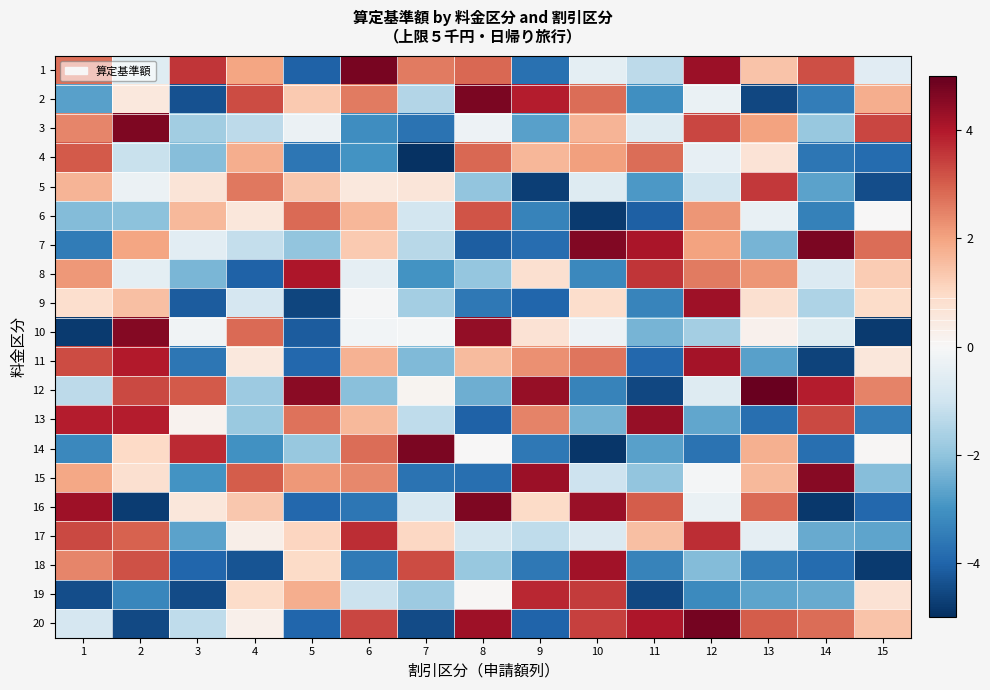

At which category is the sum across all series the highest?

2